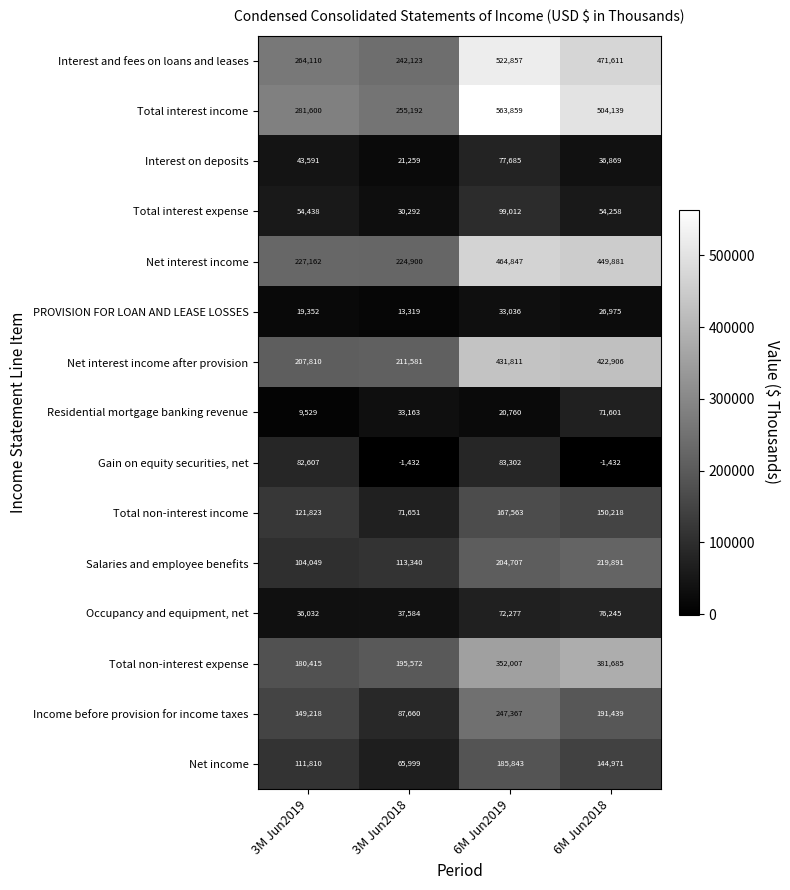

The value of Total non-interest income at 6M Jun2018 is 80299. True or false?

False